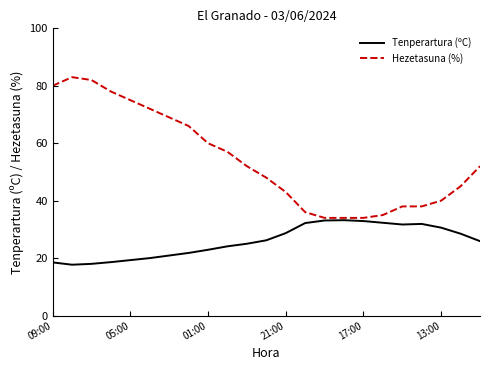

Which series has the largest range (max minus min)?

Hezetasuna (%)